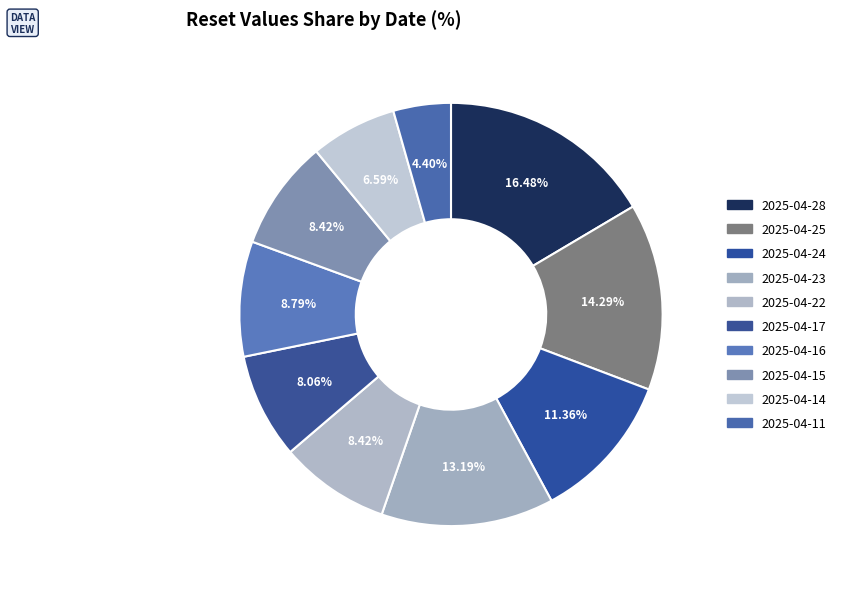

What is the smallest slice in the pie chart?

2025-04-11